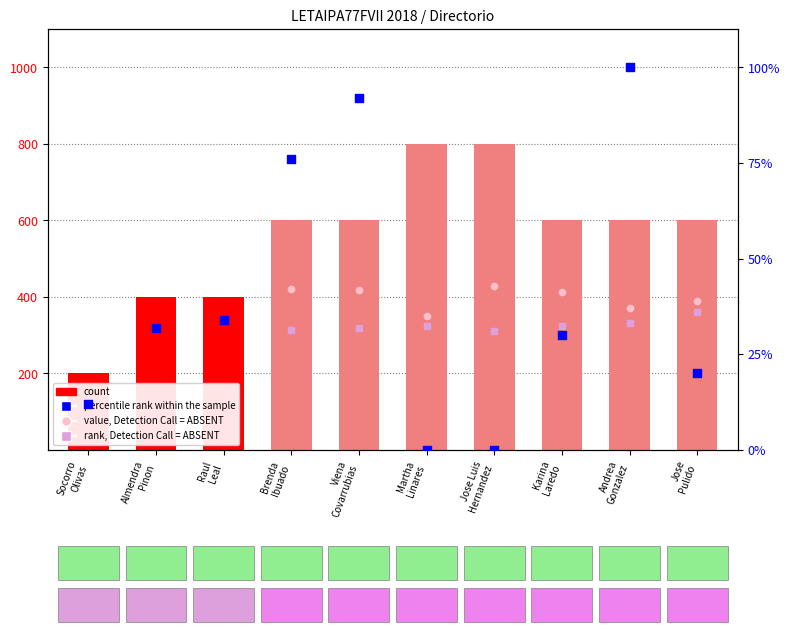

Is the value of percentile rank within the sample at Martha
Linares greater than the value of count at Jose Luis
Hernandez?

No